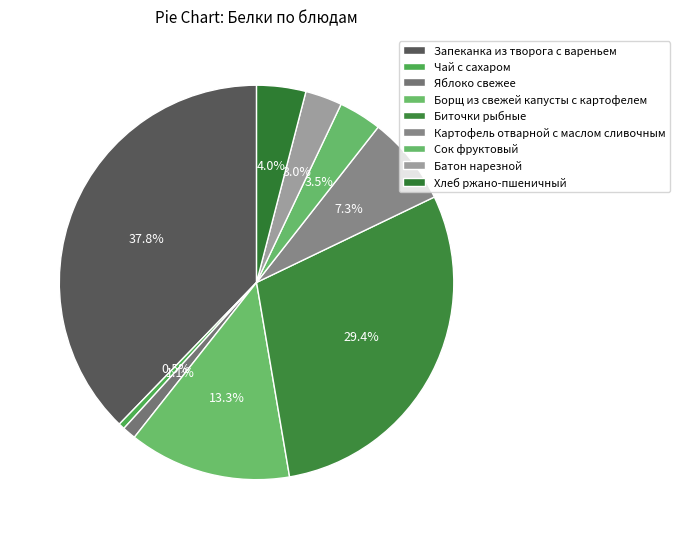

Does Картофель отварной с маслом сливочным account for over 50% of the chart?

No